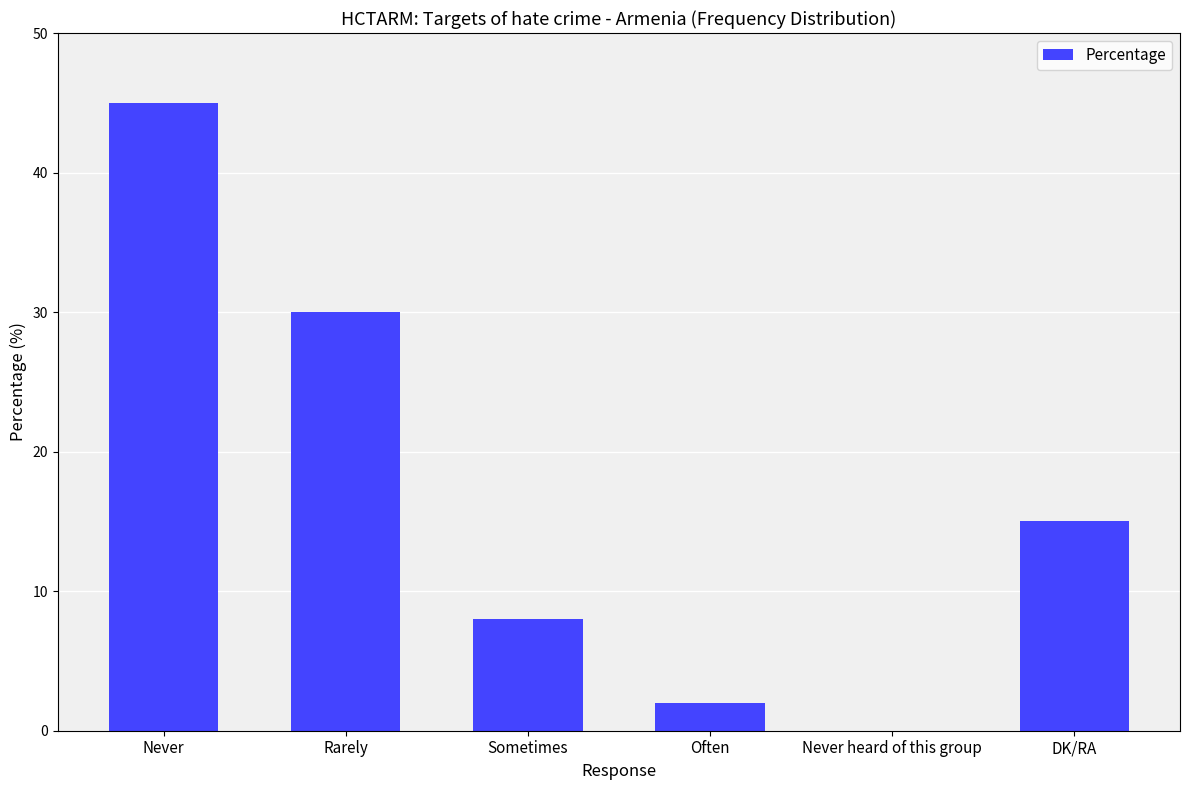

Reading left to right, list all the values displayed in this chart.

45	30	8	2	0	15